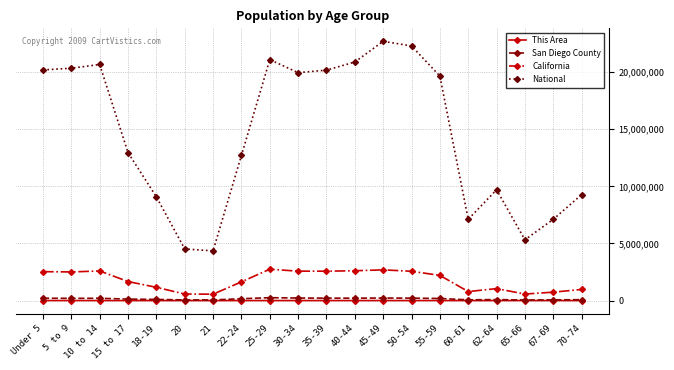

The value of California at Under 5 is 3592896. True or false?

False